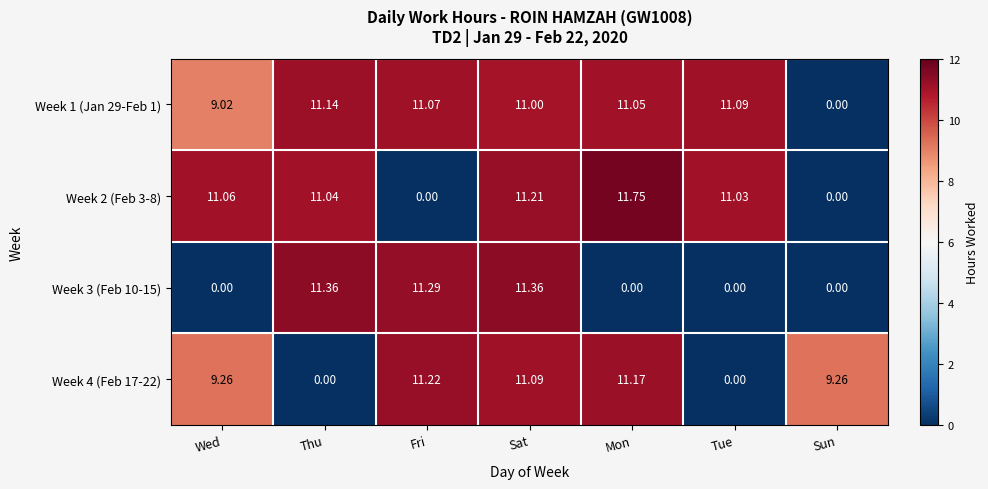

Where does the Week 2 (Feb 3-8) series first go above 11?

Wed